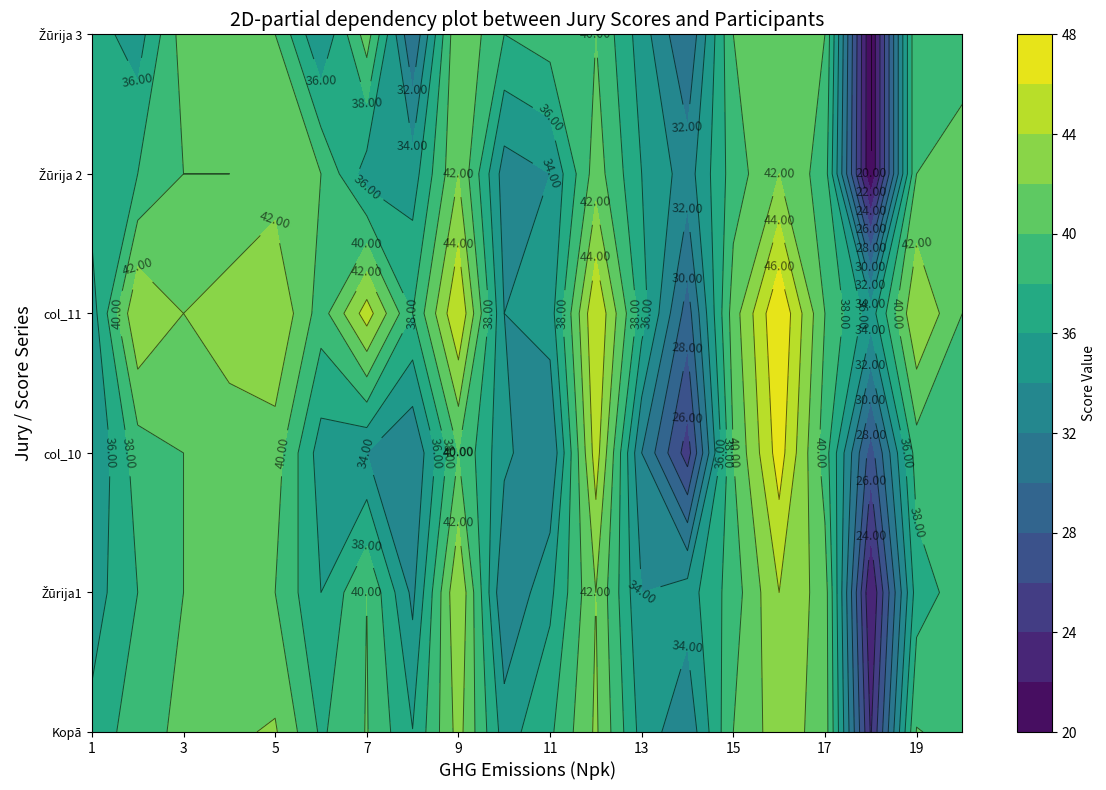

Reading right to left, transcribe all the data shown in this chart.

Kopā: 39.3	40.1	23.8	41.1	43.1	40.0	32.4	35.2	42.3	37.6	35.1	42.8	36.1	40.1	37.7	42.2	41.7	40.4	39.2	36.6
Žūrija1: 39.0	37.0	22.0	41.0	44.0	39.0	35.0	34.0	42.0	35.5	32.0	44.0	33.5	40.0	36.0	40.0	41.0	40.0	38.0	35.0
col_10: 38.0	39.0	27.0	39.0	47.0	40.0	25.0	32.0	45.0	32.0	34.5	40.0	32.0	34.0	35.0	41.0	41.0	40.0	39.0	34.0
col_11: 40.0	44.0	35.0	40.0	48.0	41.0	29.0	37.0	46.0	35.0	34.0	46.0	38.0	45.0	39.0	44.0	43.0	42.0	44.0	35.0
Žūrija 2: 41.0	40.0	20.0	39.0	42.0	39.0	33.0	36.0	41.0	34.0	33.0	42.0	35.0	35.0	40.0	41.0	40.0	40.0	38.0	37.0
Žūrija 3: 39.0	40.0	20.0	40.0	42.0	40.0	30.0	35.0	40.0	39.0	38.0	42.0	30.0	41.0	34.0	40.0	42.0	41.0	35.0	37.0